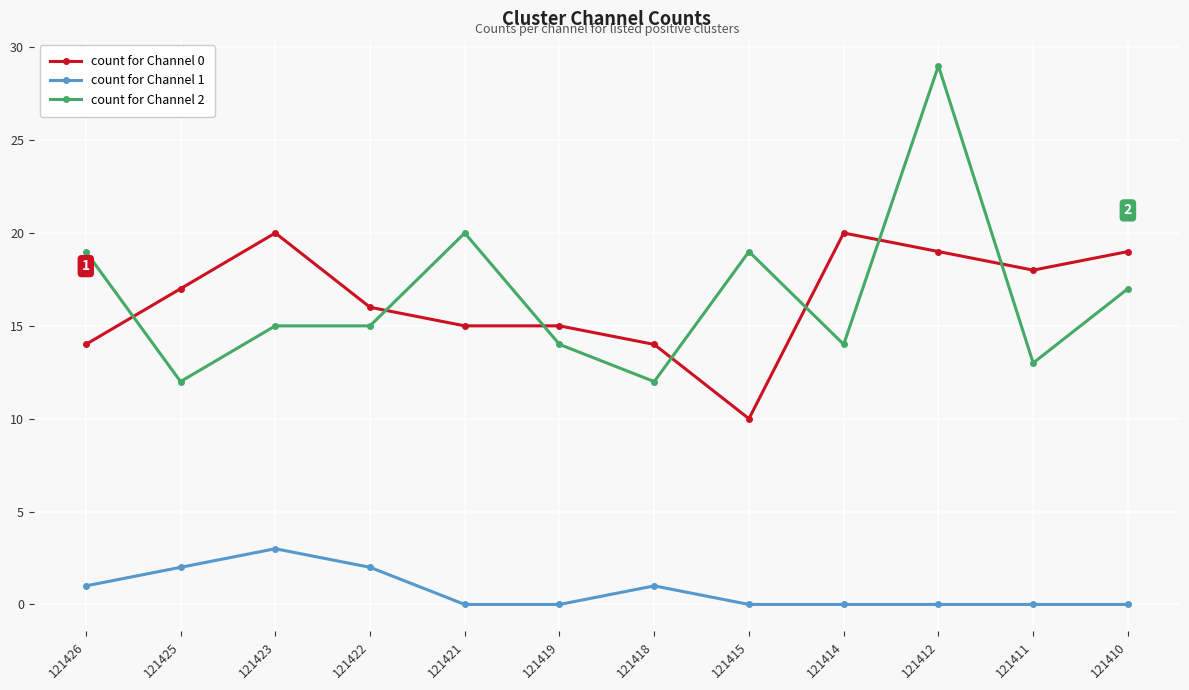

Which category has the highest value across all series?

121412